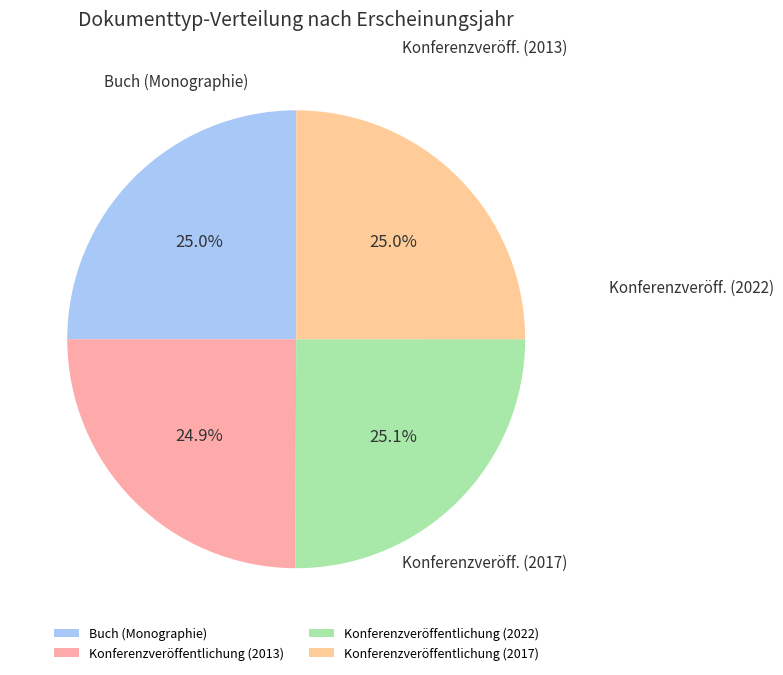

Count the number of slices in the pie.

4